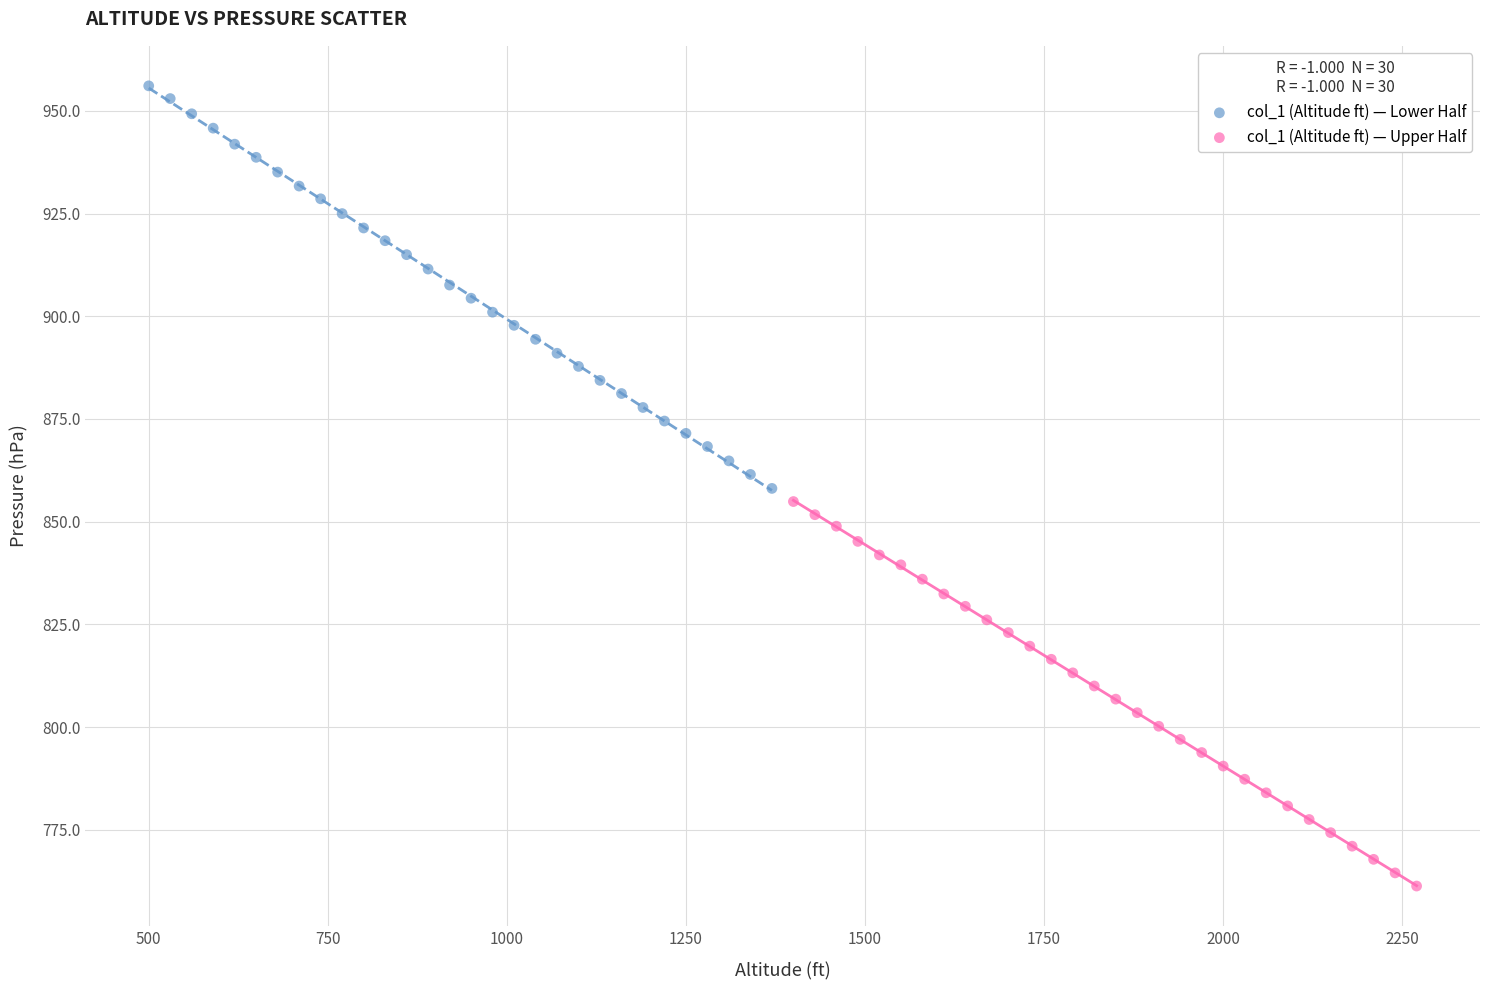

Which series reaches the minimum Y coordinate?

col_1 (Altitude ft) — Upper Half